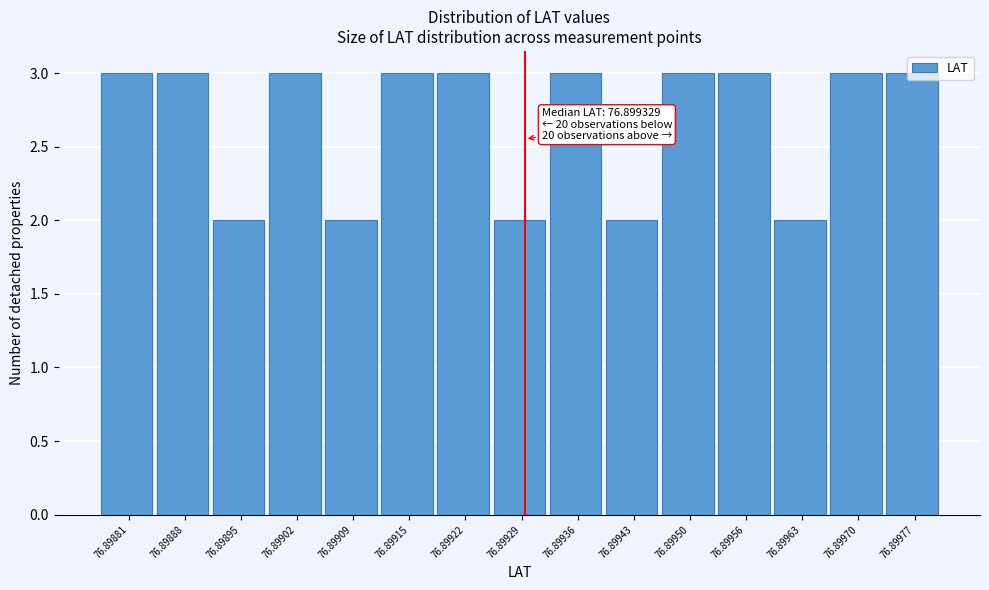

True or false: the data shows 2 at 76.89929.

True